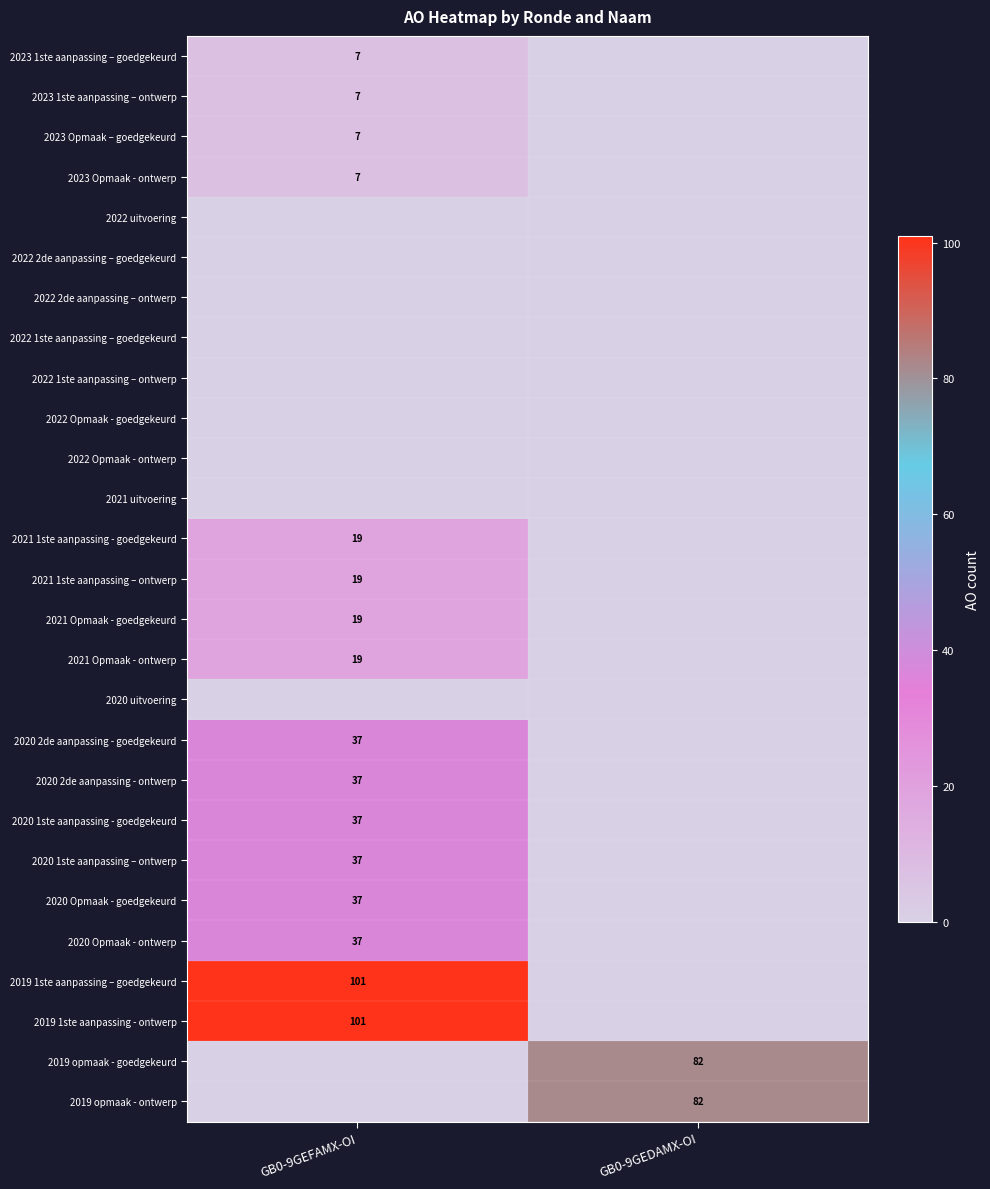

At which category does the chart reach its minimum across all series?

GB0-9GEDAMX-OI